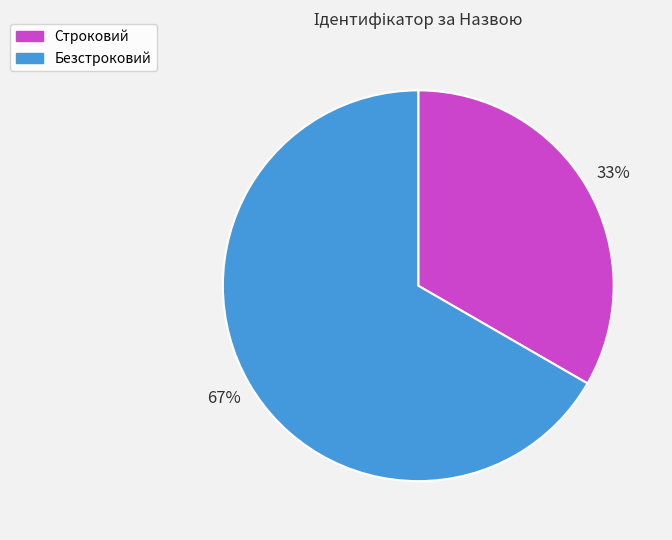

To the nearest percent, what is the combined percentage of Безстроковий and Строковий?

100%